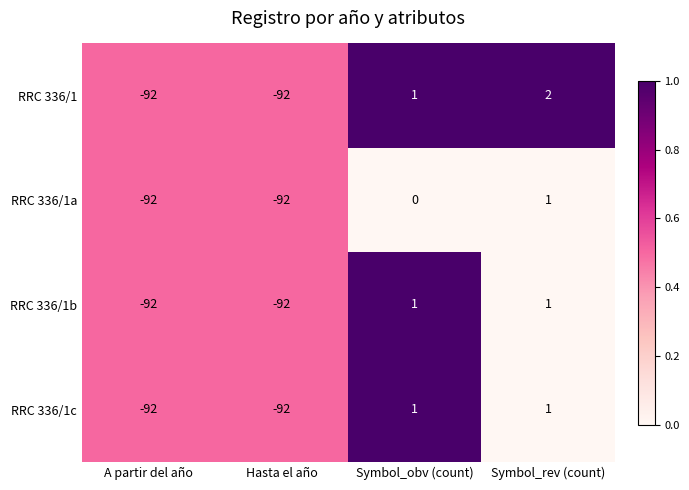

Reading right to left, transcribe all the data shown in this chart.

RRC 336/1: Symbol_rev (count)=2	Symbol_obv (count)=1	Hasta el año=-92	A partir del año=-92
RRC 336/1a: Symbol_rev (count)=1	Symbol_obv (count)=0	Hasta el año=-92	A partir del año=-92
RRC 336/1b: Symbol_rev (count)=1	Symbol_obv (count)=1	Hasta el año=-92	A partir del año=-92
RRC 336/1c: Symbol_rev (count)=1	Symbol_obv (count)=1	Hasta el año=-92	A partir del año=-92